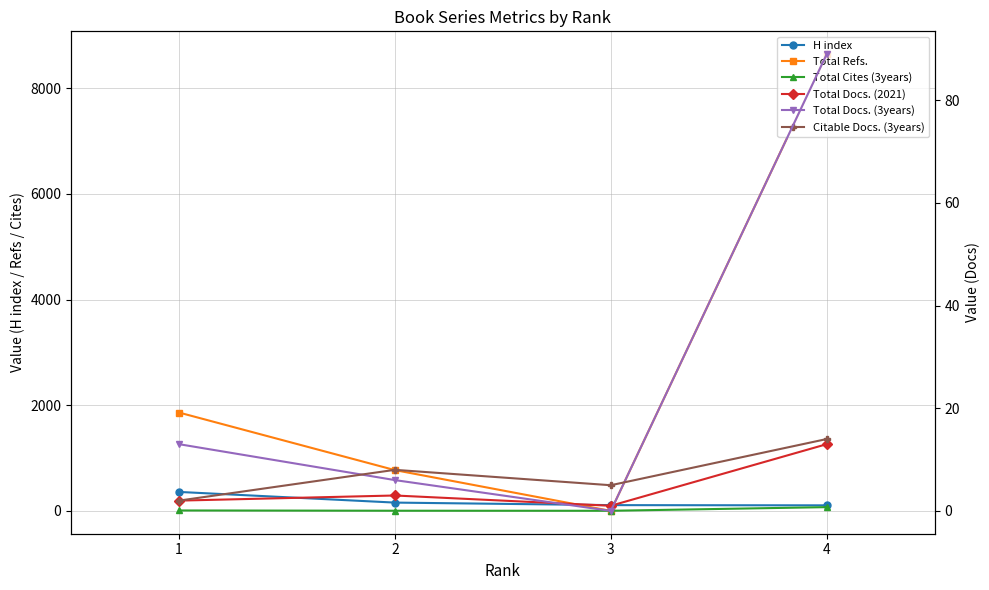

True or false: H index and Total Docs. (2021) intersect in this chart.

False